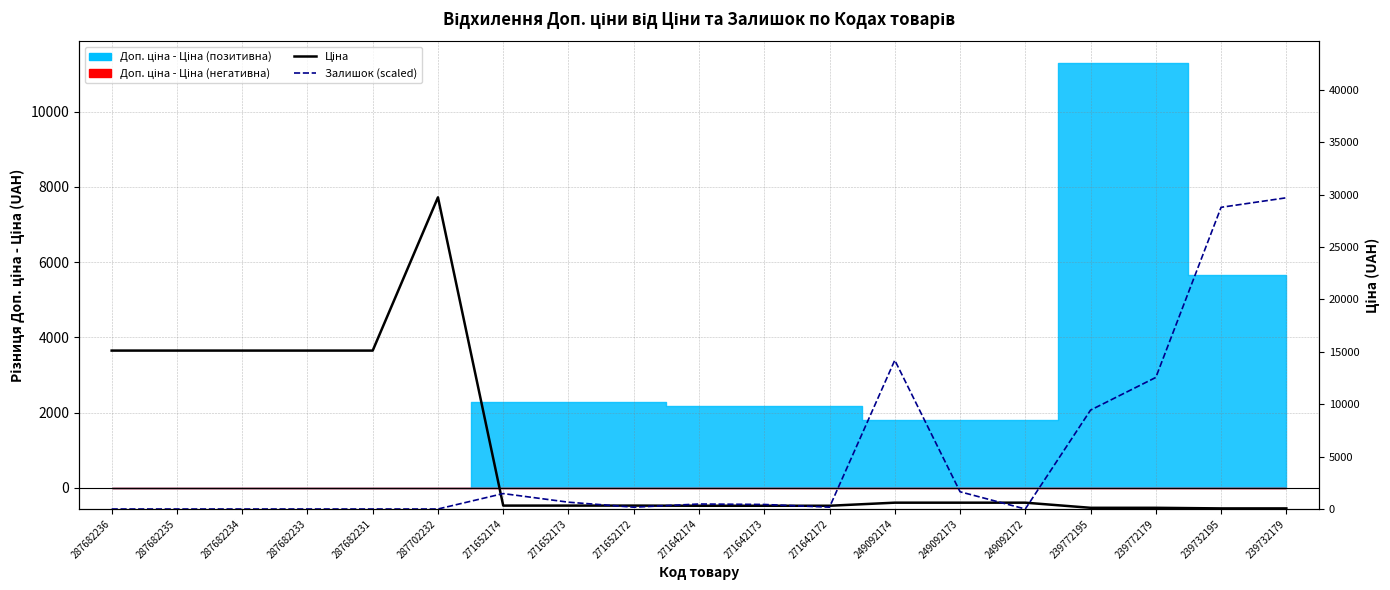

At which label does Залишок (scaled) reach its minimum?

287682236